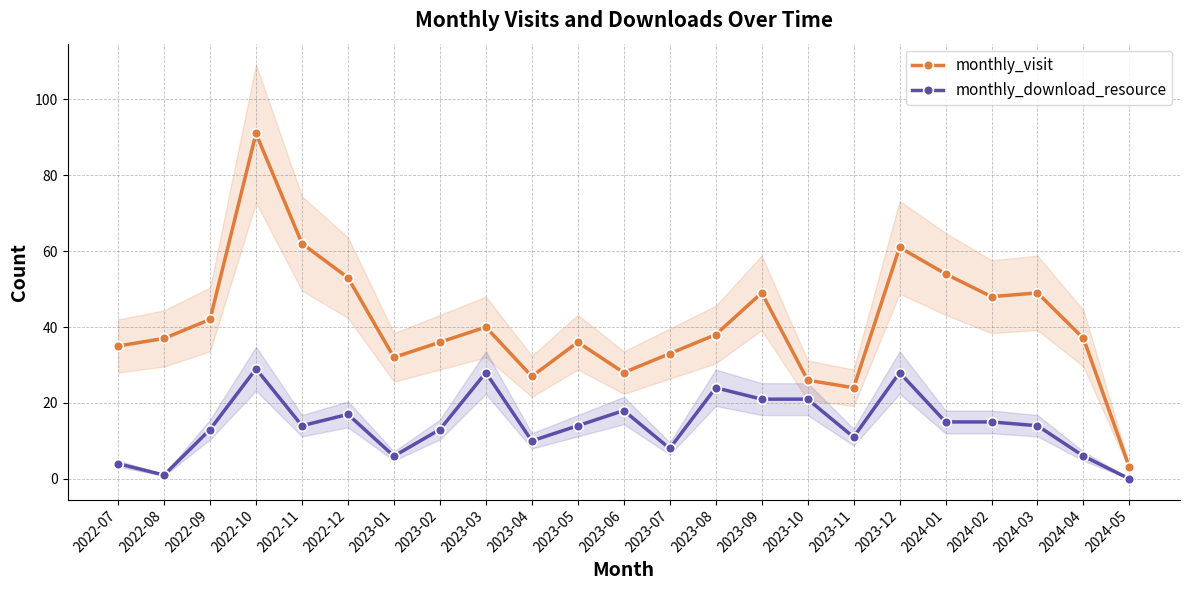

What is the label of the 17th point from the left?

2023-11